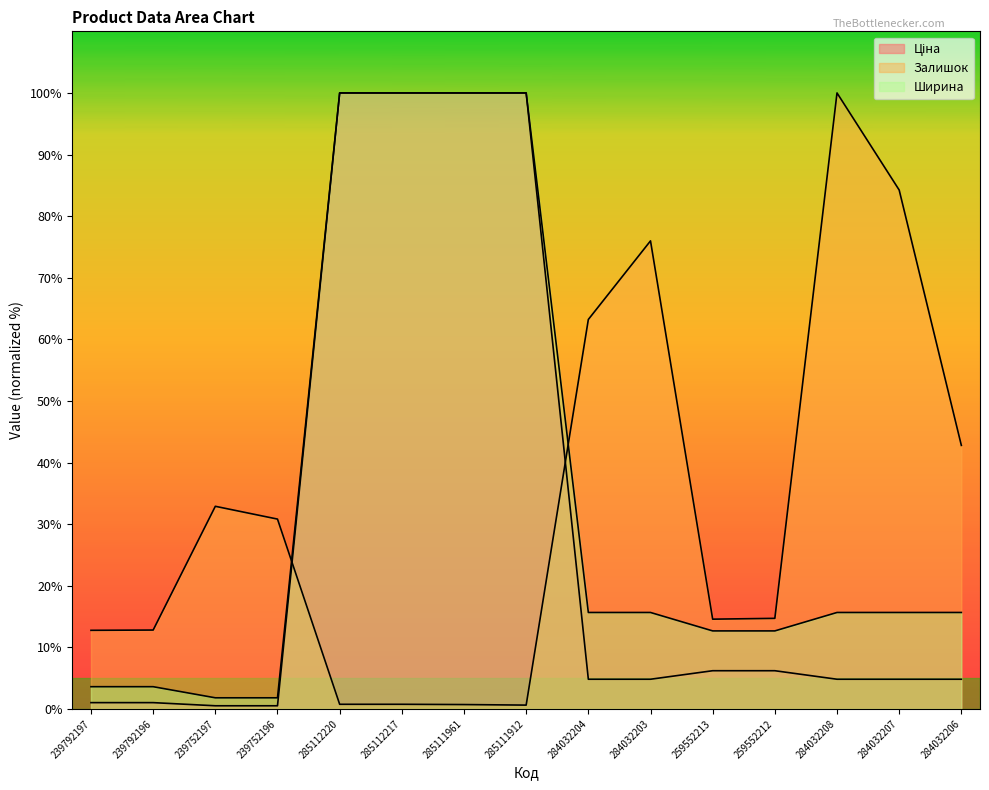

What is the greatest value displayed?

100.0